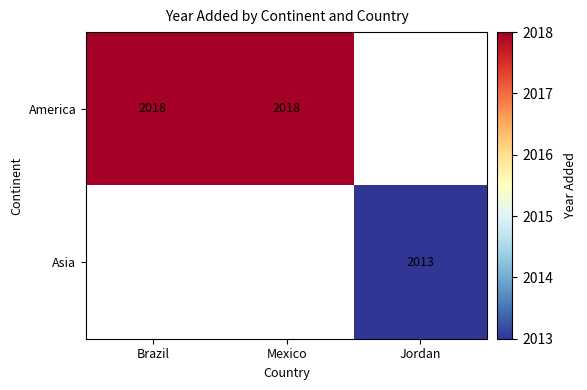

Is it true that Asia equals 2013 at Jordan?

True